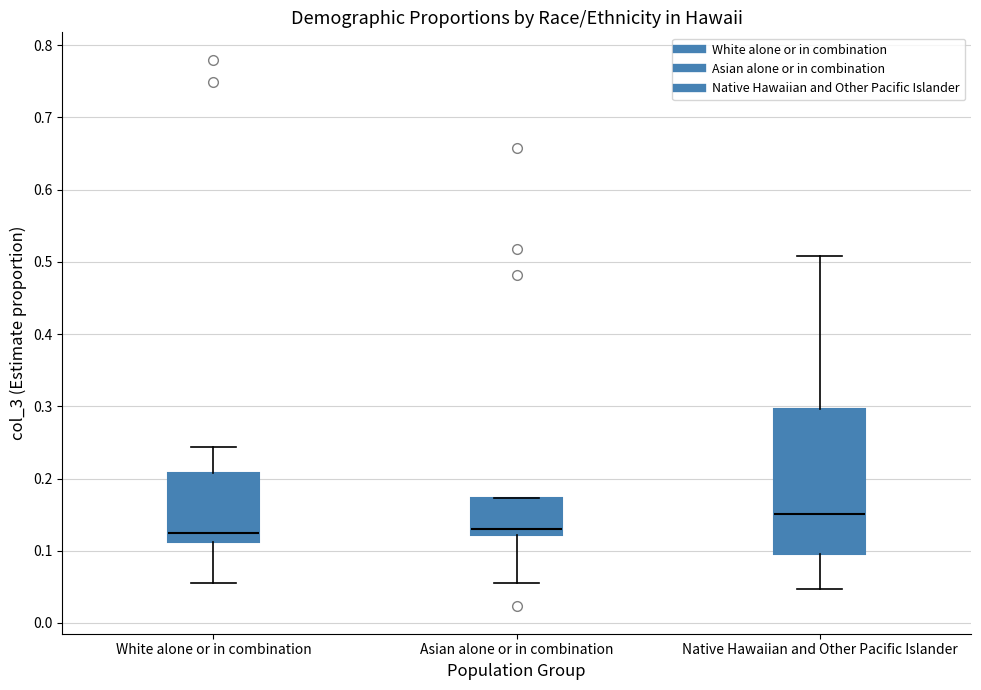

Comparing the boxes themselves (not the whiskers), which one is the tallest?

Native Hawaiian and Other Pacific Islander